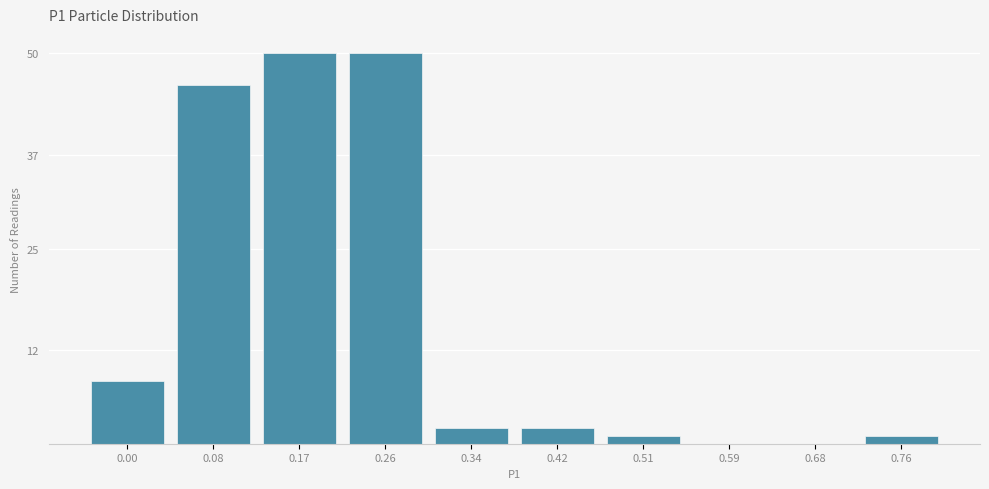

Reading left to right, transcribe all the data shown in this chart.

0.00=8	0.08=46	0.17=50	0.26=50	0.34=2	0.42=2	0.51=1	0.59=0	0.68=0	0.76=1